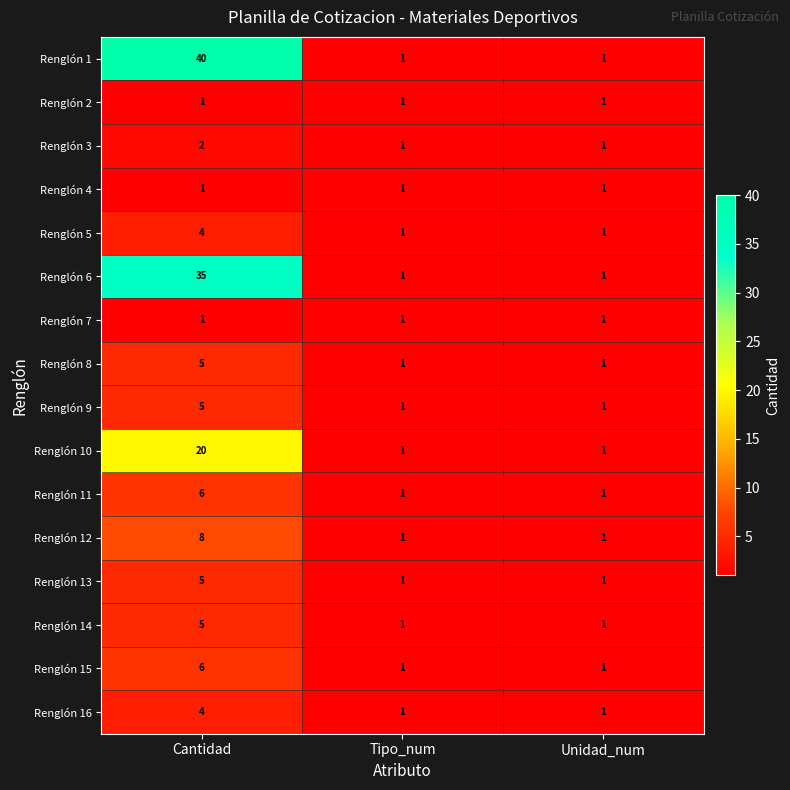

The value of Renglón 6 at Tipo_num is 1. True or false?

True